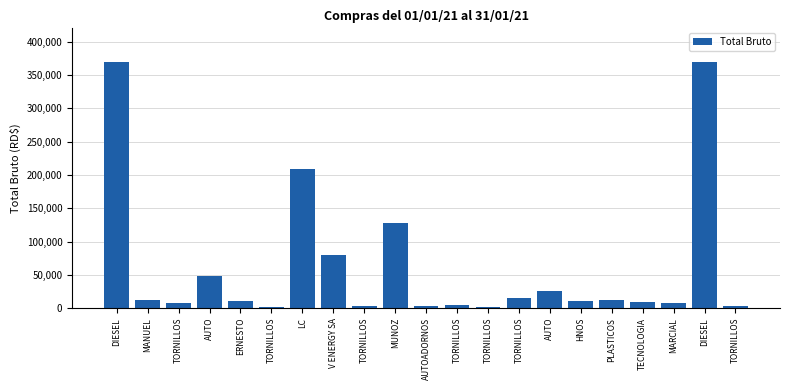

Count the number of data series in this chart.

1